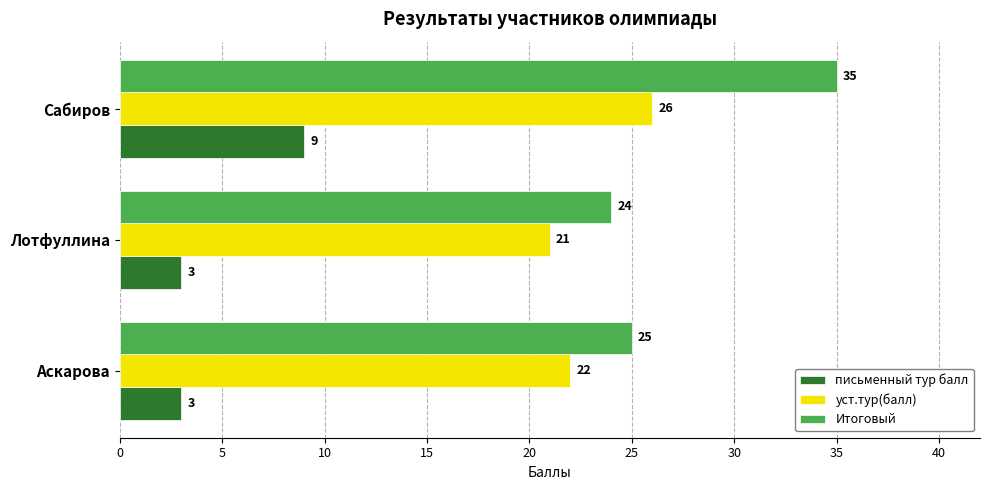

Count the уст.тур(балл) values in the range 21 to 26.

3